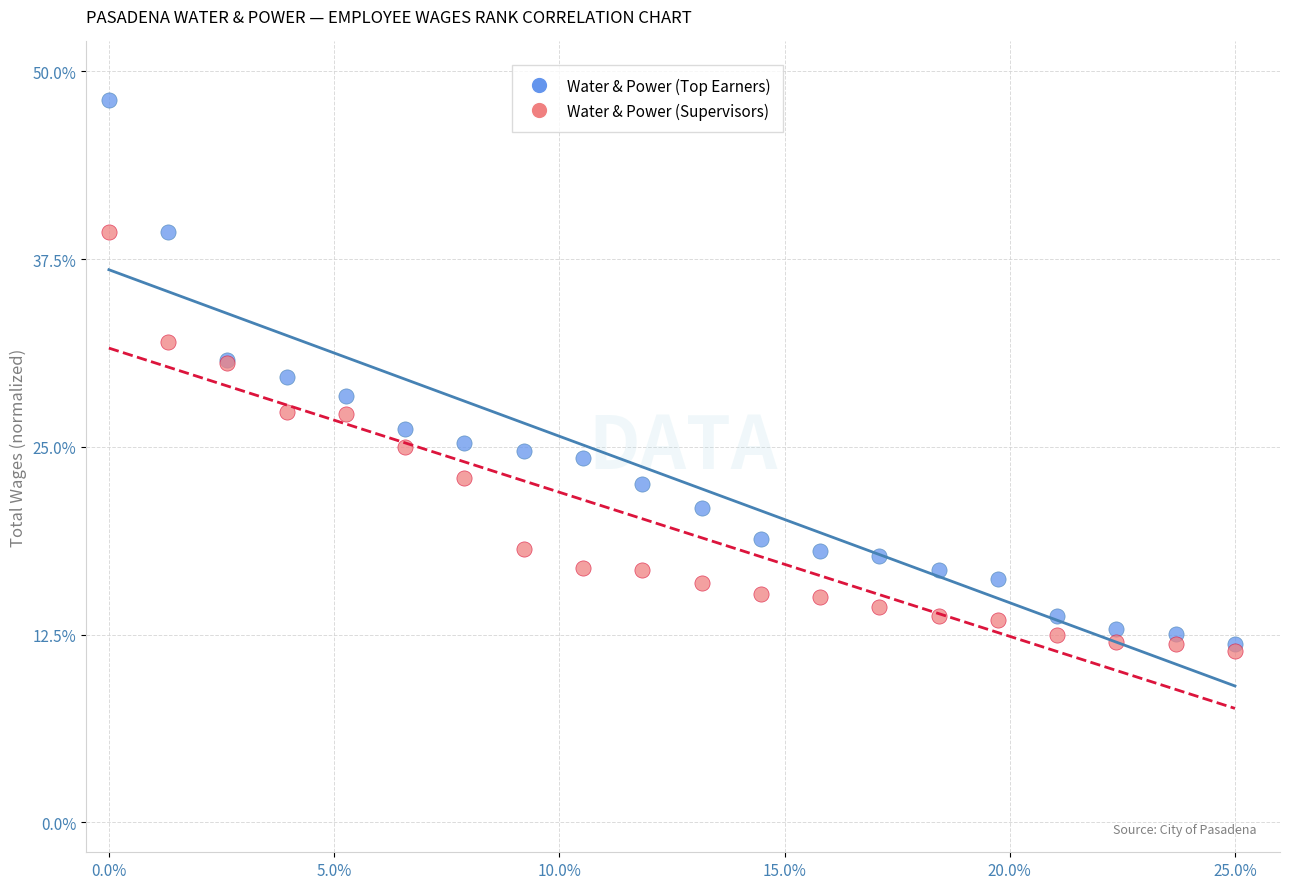

What are all the series names shown in the legend?

Water & Power (Top Earners), Water & Power (Supervisors)